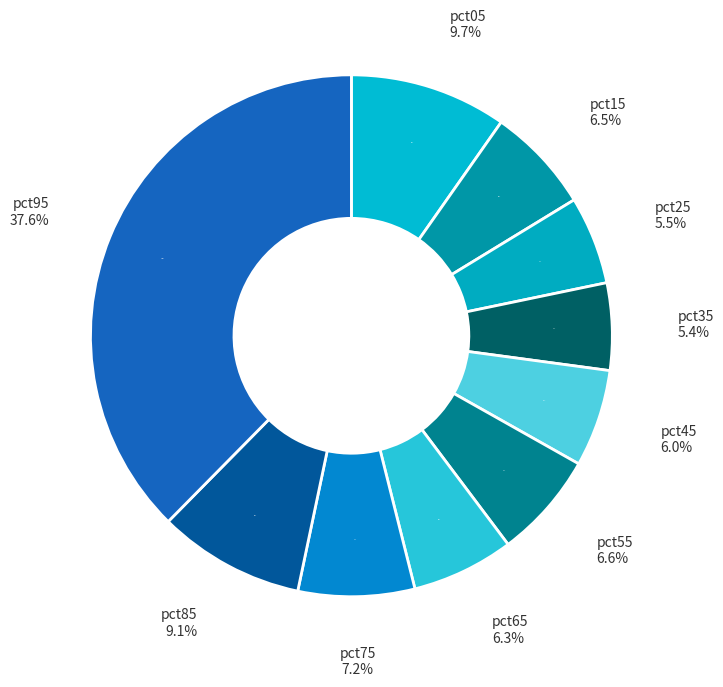

True or false: pct65 accounts for 18% of the total.

False